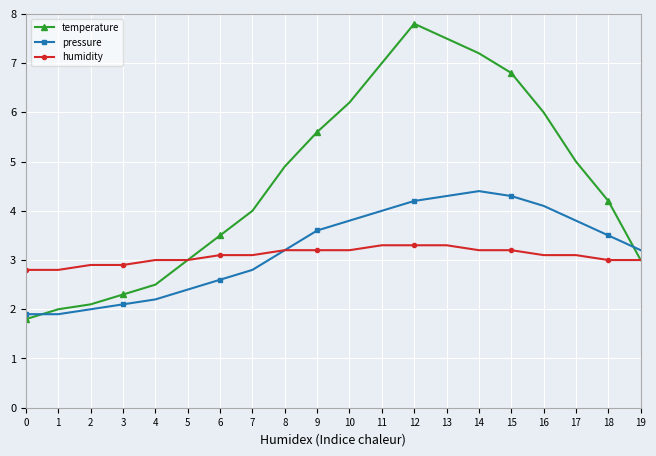

Where is temperature nearest to the value 4?

7